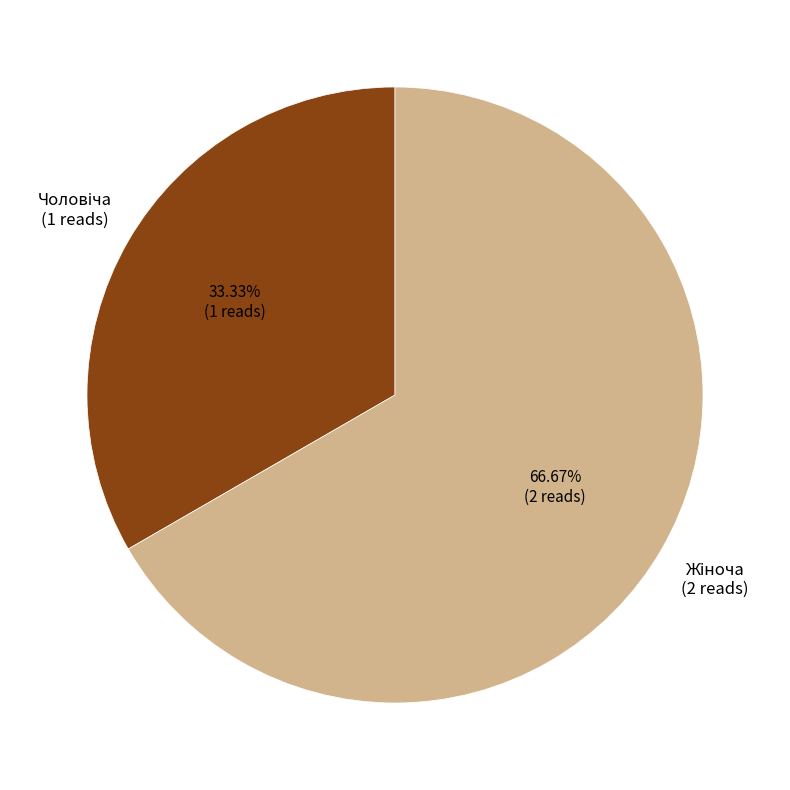

Is there a majority slice in this chart?

Yes